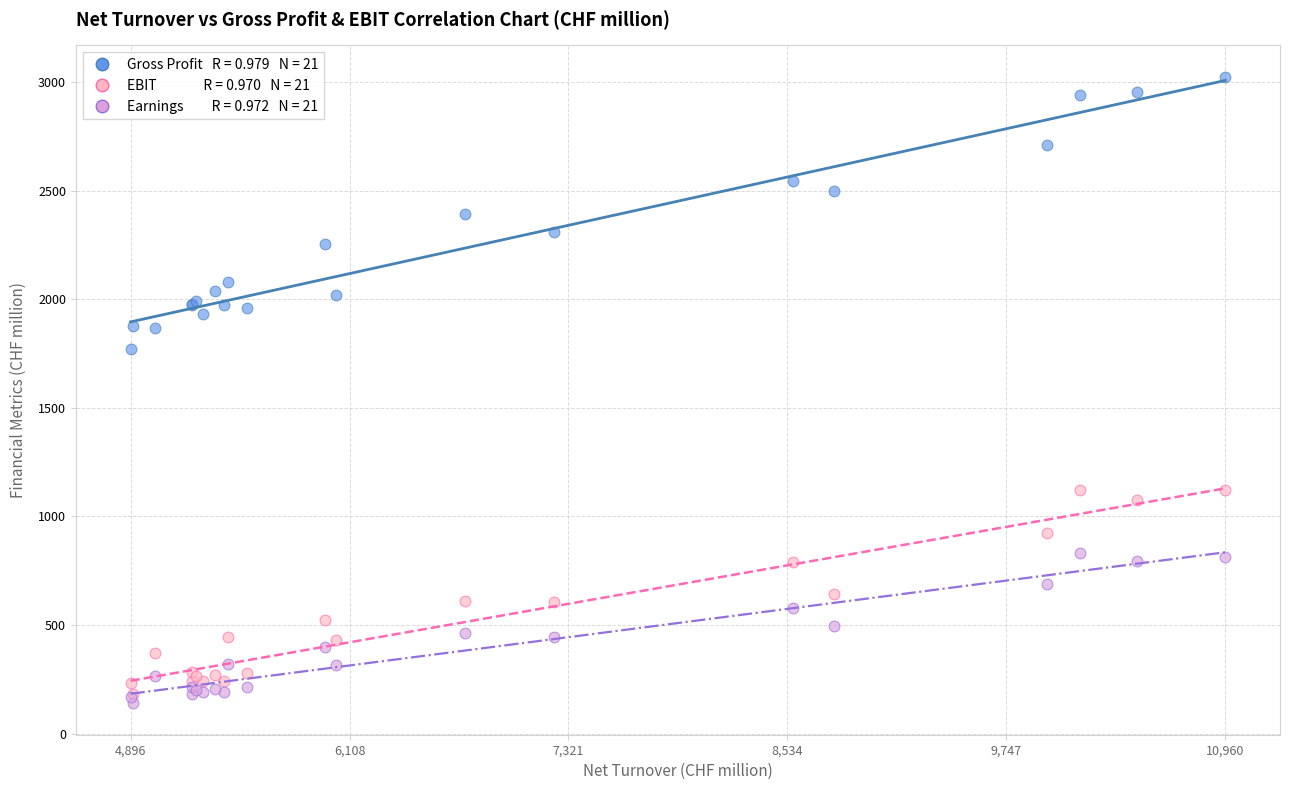

Across all series, what Y value is closest to 1582?

1772